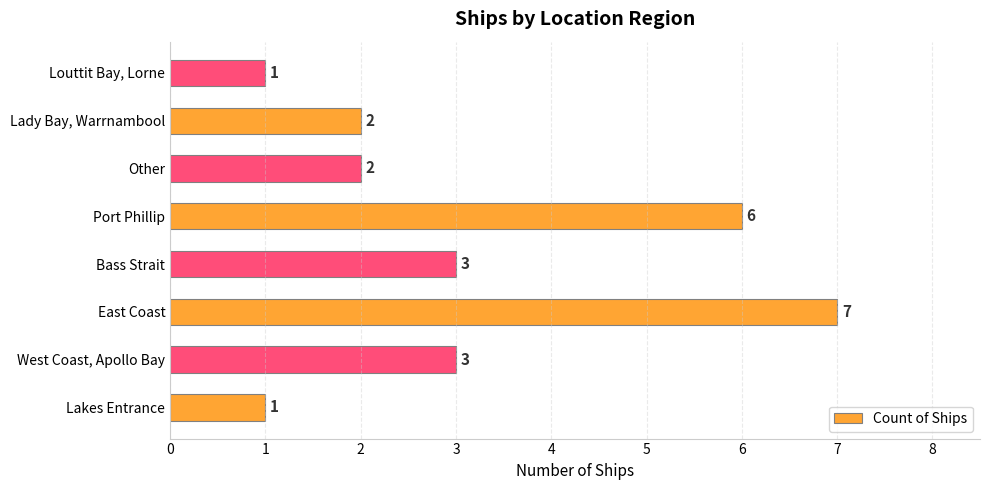

How many bars are there in total?

8